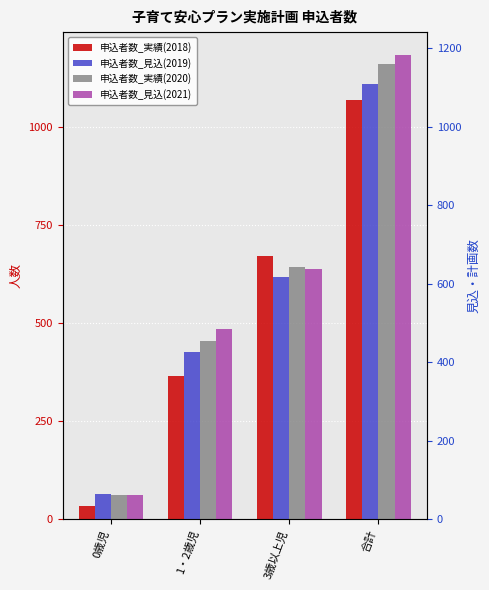

Reading left to right, list all the values displayed in this chart.

申込者数_実績(2018): 34	364	670	1068
申込者数_見込(2019): 65	427	616	1108
申込者数_実績(2020): 63	455	643	1161
申込者数_見込(2021): 61	484	637	1182